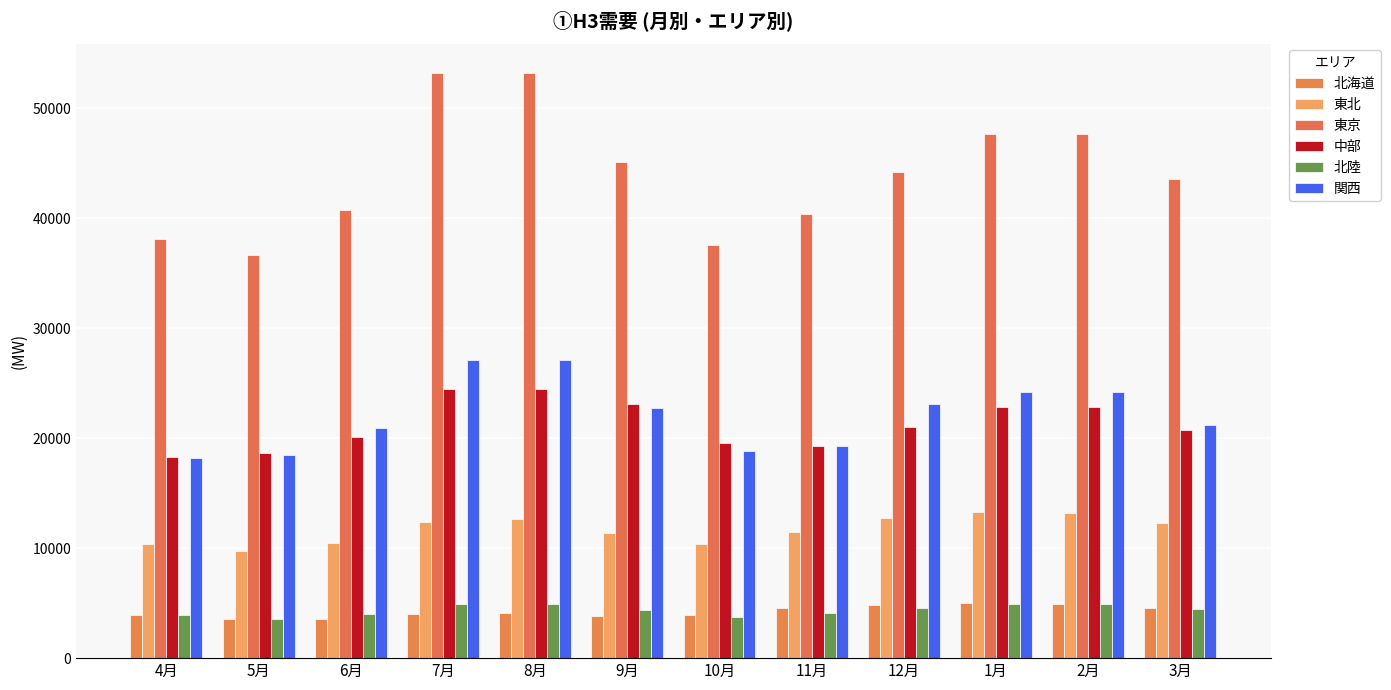

What is the average value of the 東京 series?

43992.8